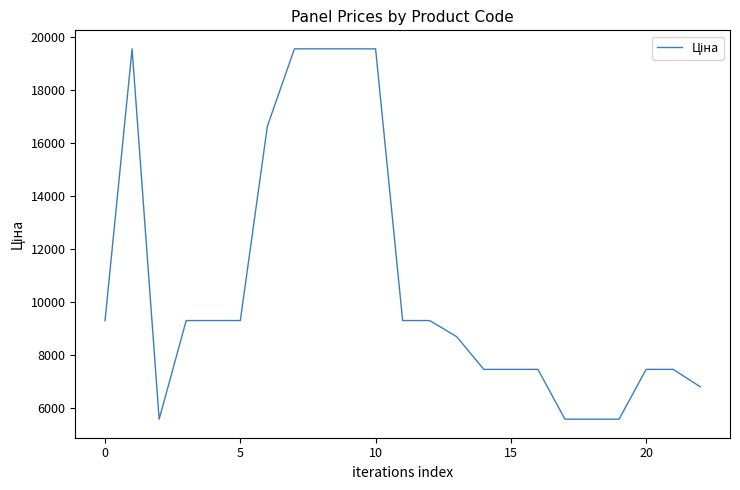

Does the chart have visible grid lines?

No